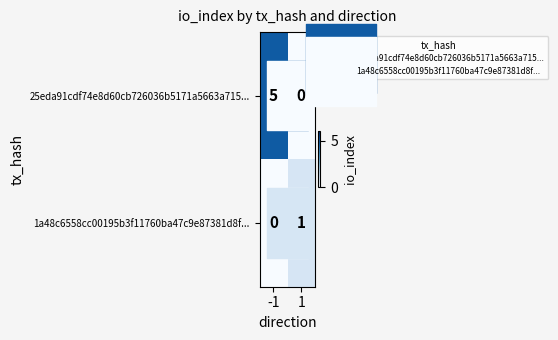

List the series in order of their overall mean, highest first.

25eda91cdf74e8d60cb726036b5171a5663a715..., 1a48c6558cc00195b3f11760ba47c9e87381d8f...